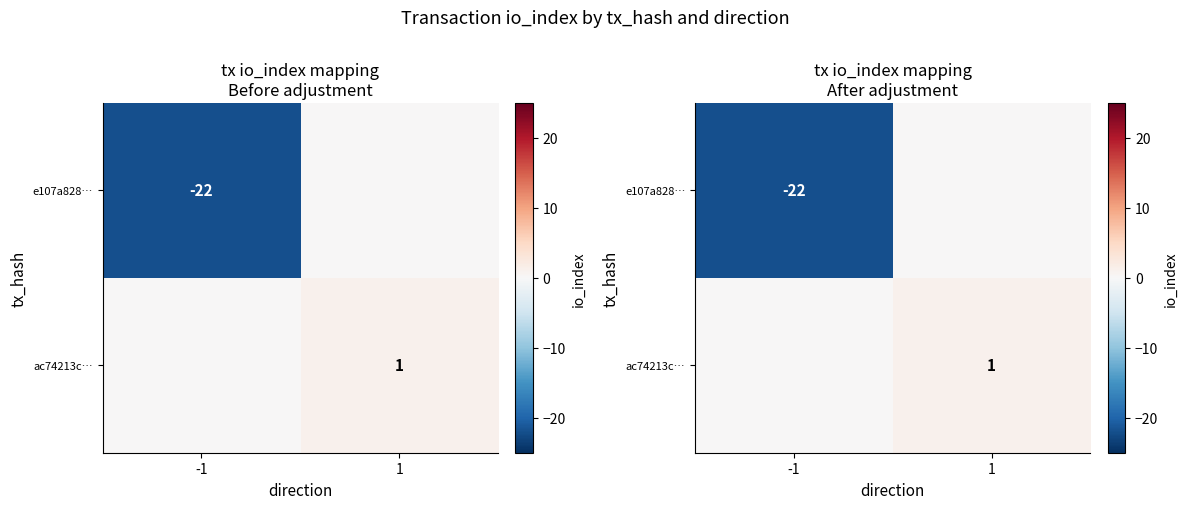

What is the sum of all e107a828… values?

-22